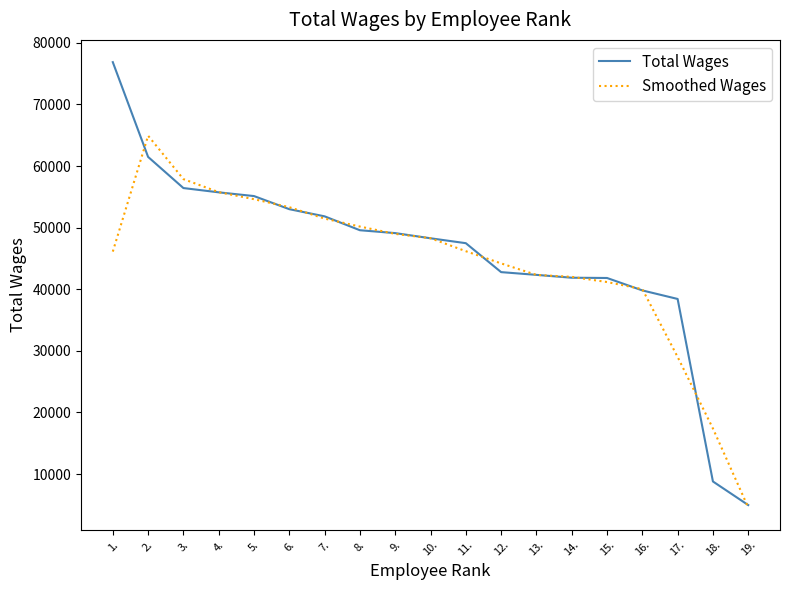

What position from the left is 15.?

15